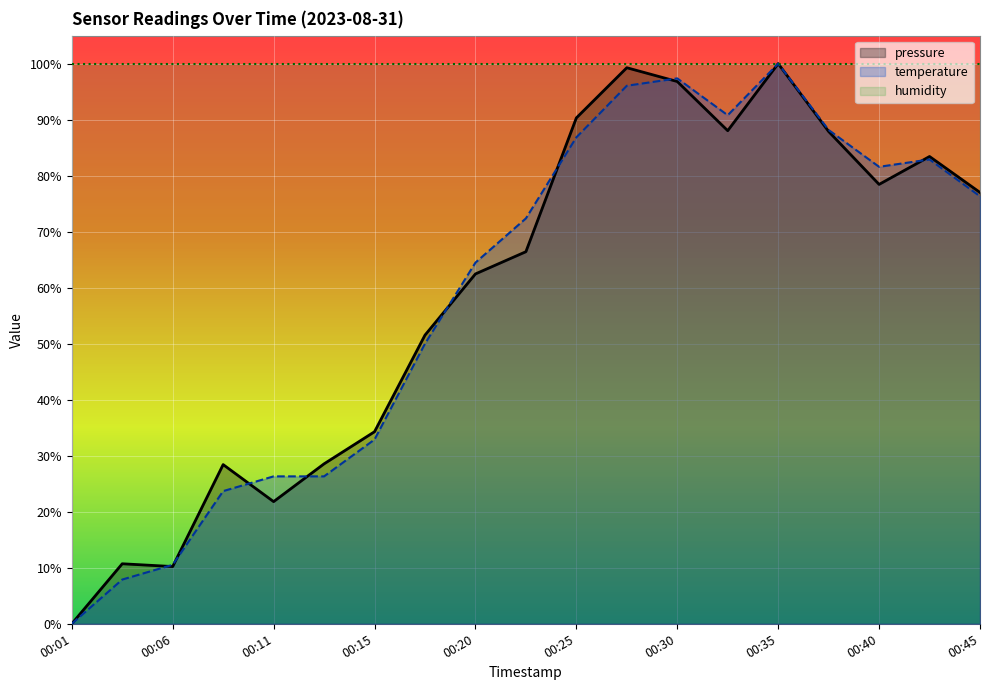

How many times do temperature and pressure cross each other?

10